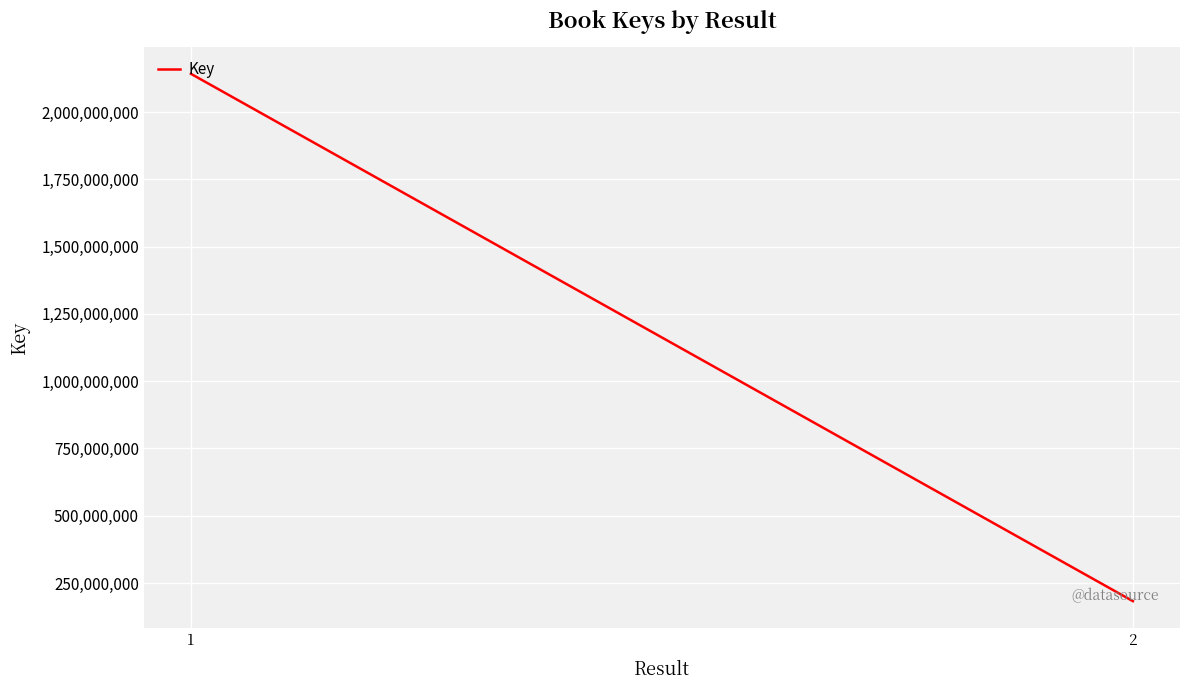

Where is the data nearest to the value 1162373431?

1